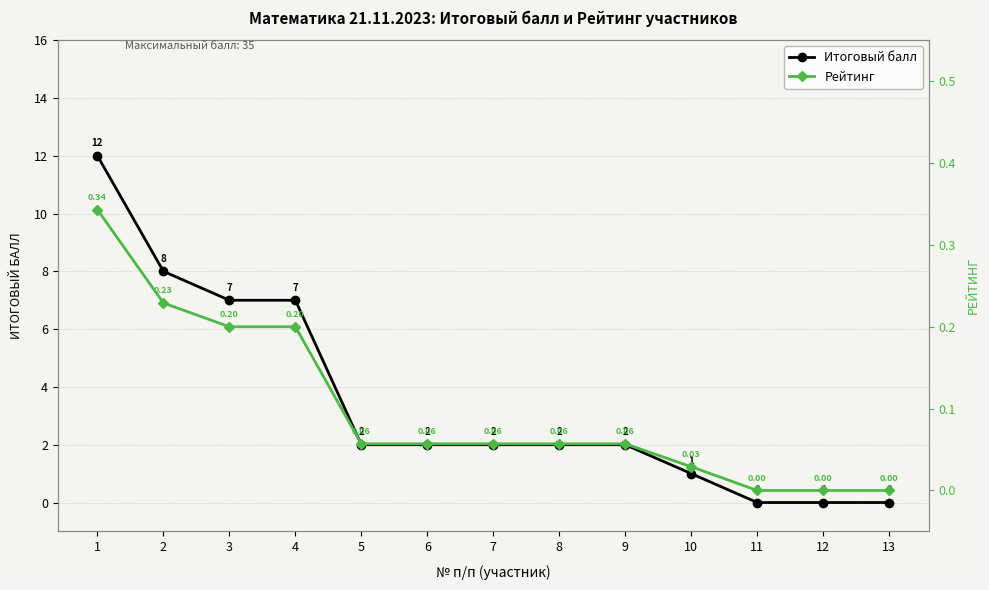

Is it true that Рейтинг equals 0.1 at 6?

True